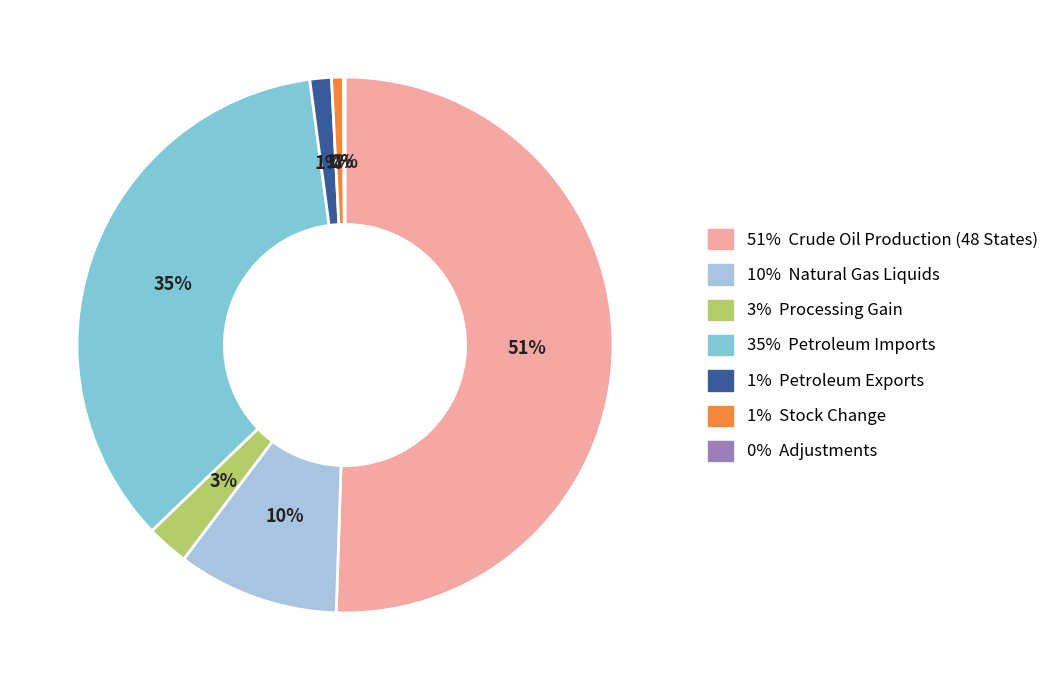

Which slice represents more than half of the pie?

51% Crude Oil Production (48 States)